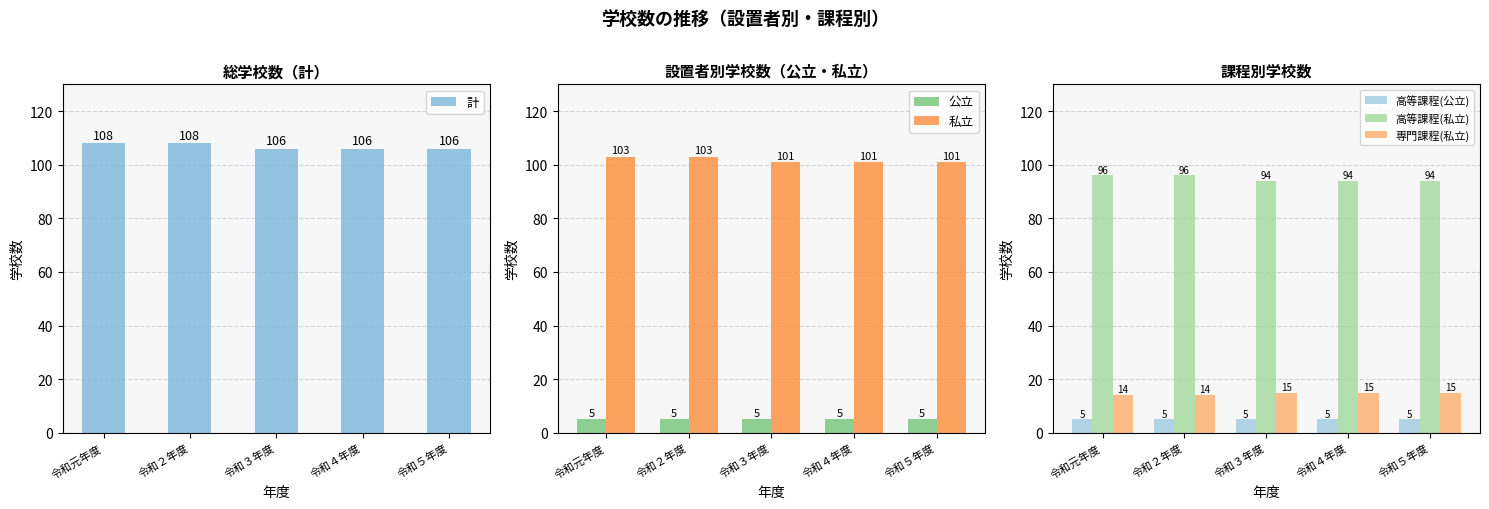

Reading left to right, what are all the values shown in this chart?

計: 108	108	106	106	106
公立: 5	5	5	5	5
私立: 103	103	101	101	101
高等課程(公立): 5	5	5	5	5
高等課程(私立): 96	96	94	94	94
専門課程(私立): 14	14	15	15	15